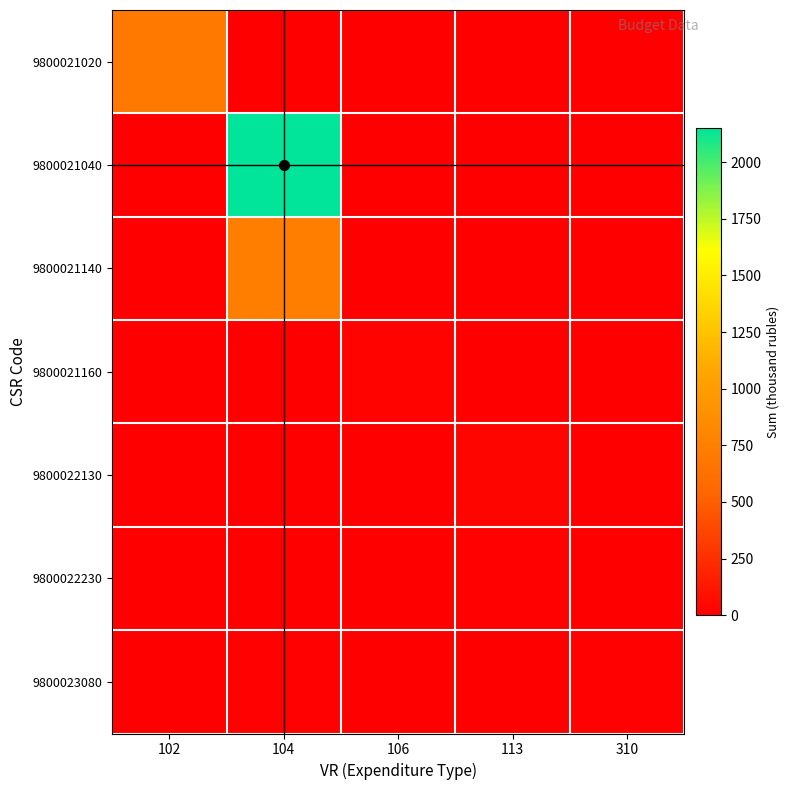

Which label corresponds to the smallest value in the chart?

104